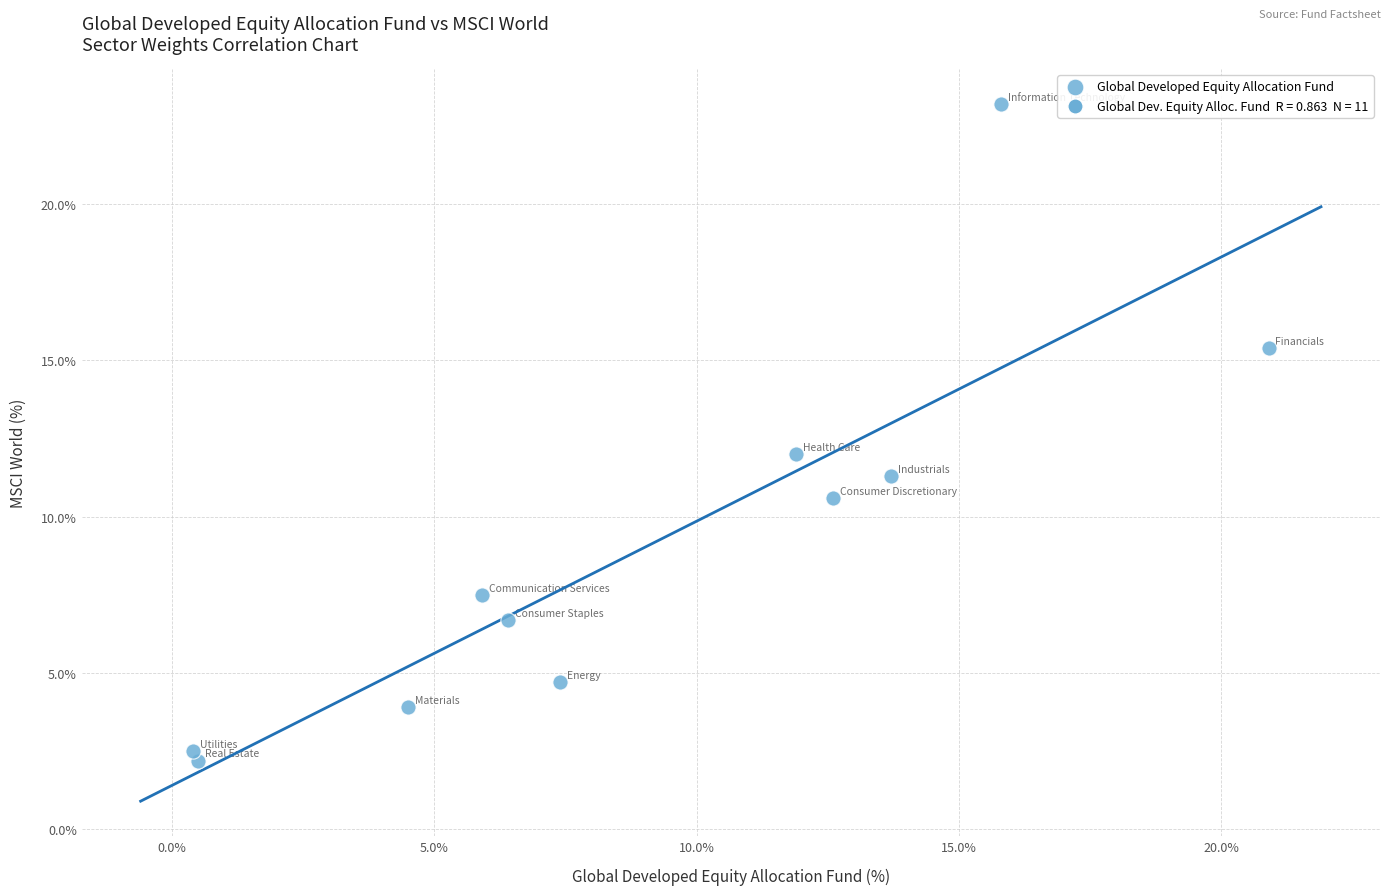

What is the average Y value?

9.1